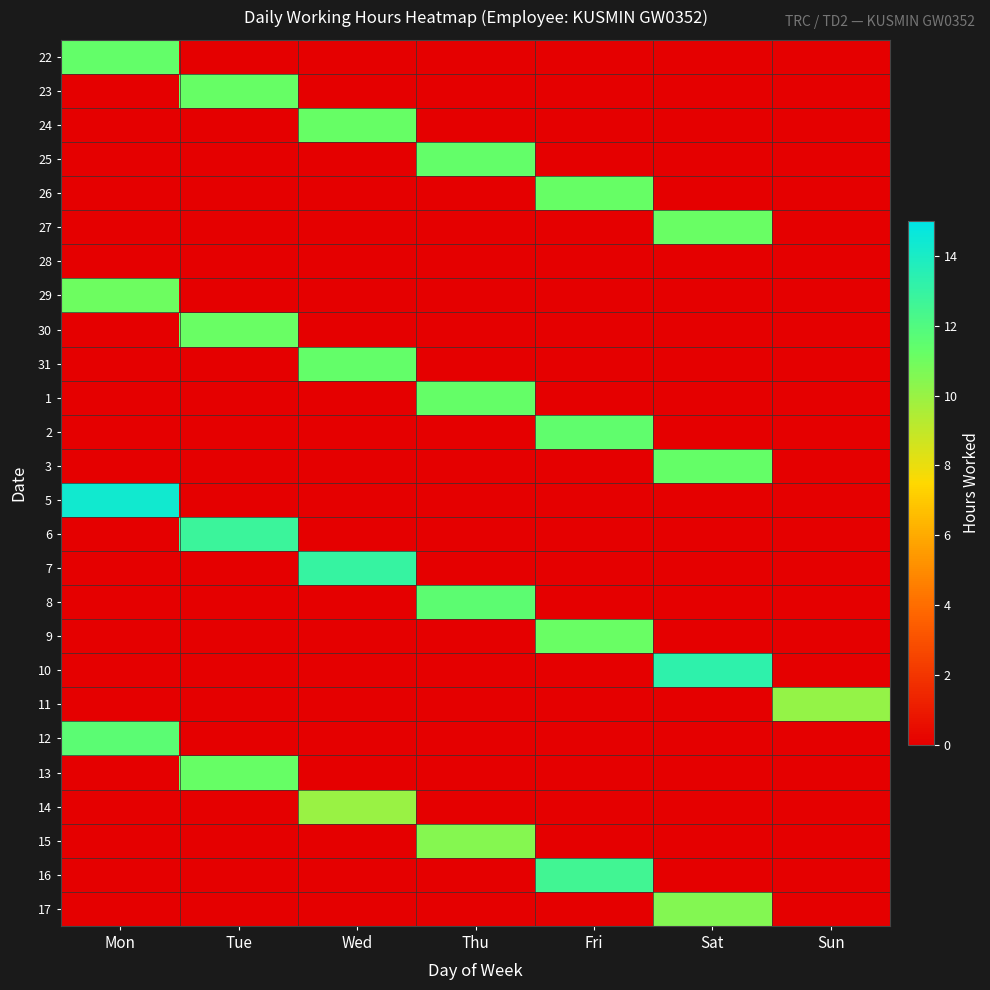

List the series in order of their peak value, lowest first.

28, 14, 11, 15, 17, 29, 9, 30, 27, 23, 26, 24, 13, 1, 3, 22, 31, 25, 2, 8, 12, 16, 6, 7, 10, 5